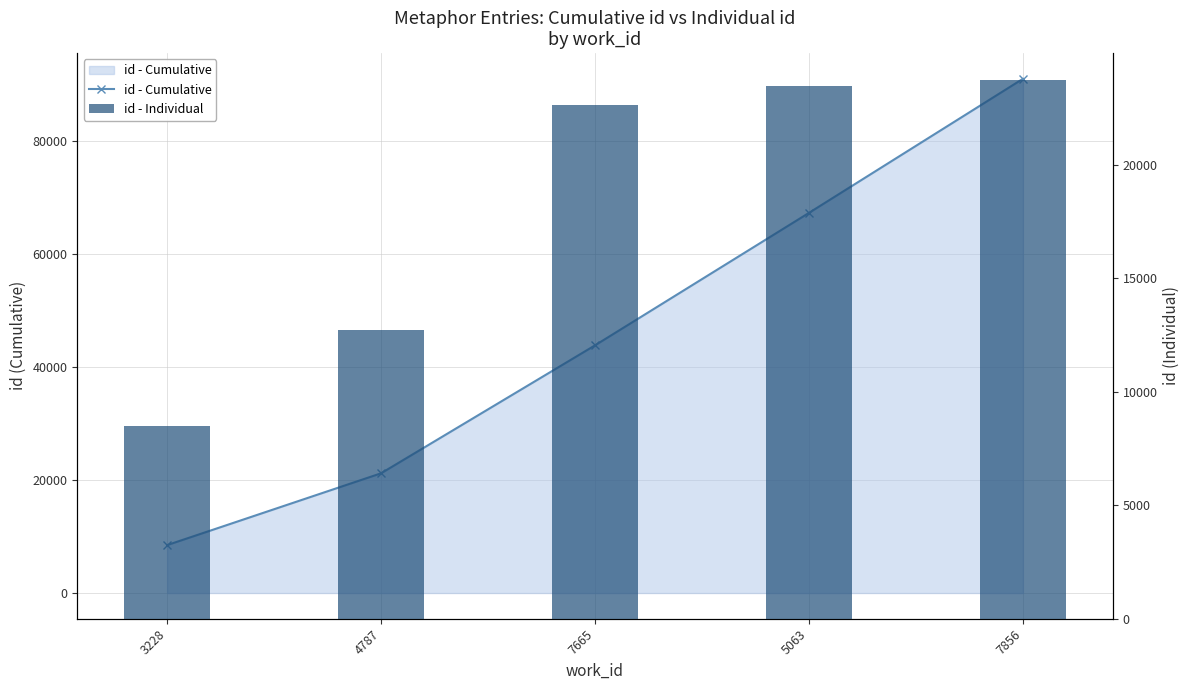

How many categories are shown in the chart?

5